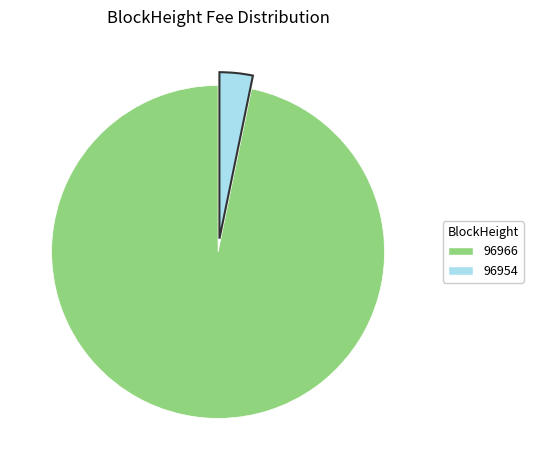

Combined, do 96966 and 96954 account for over 50%?

Yes